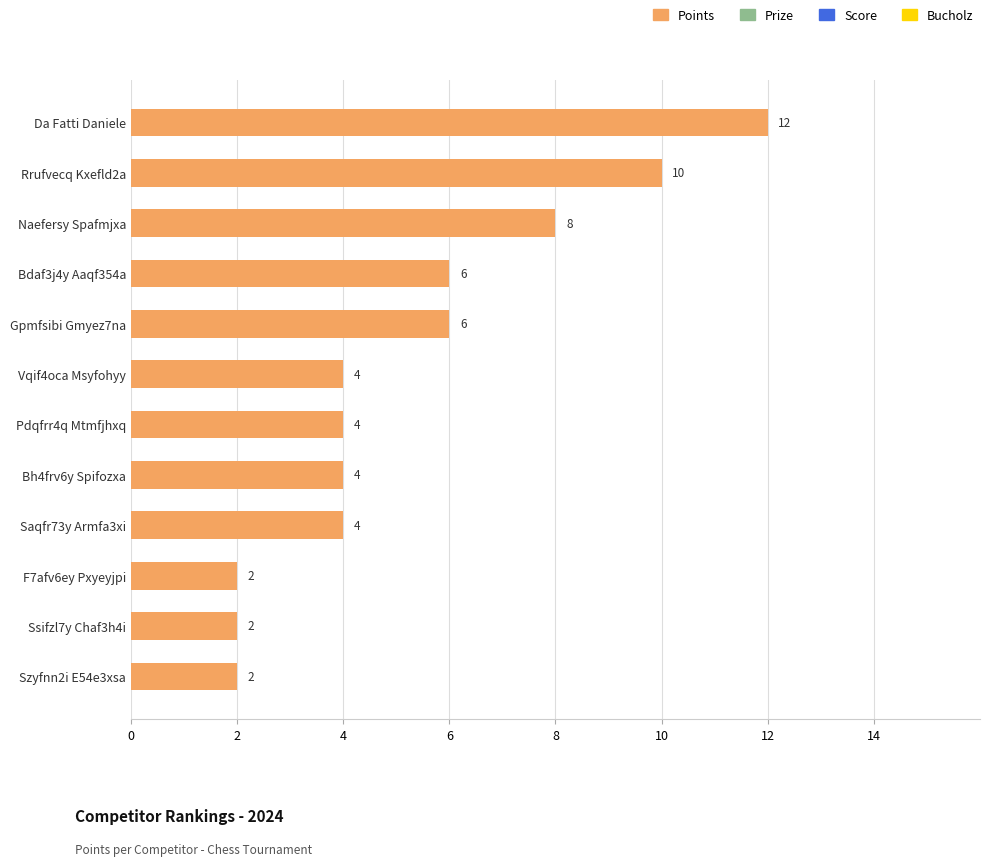

What is the minimum value shown in the chart?

2